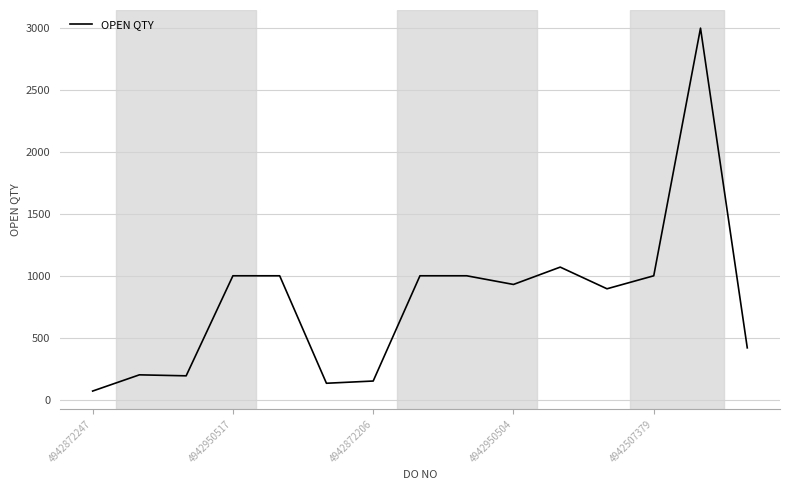

What is the difference between the maximum and second lowest values?

2868